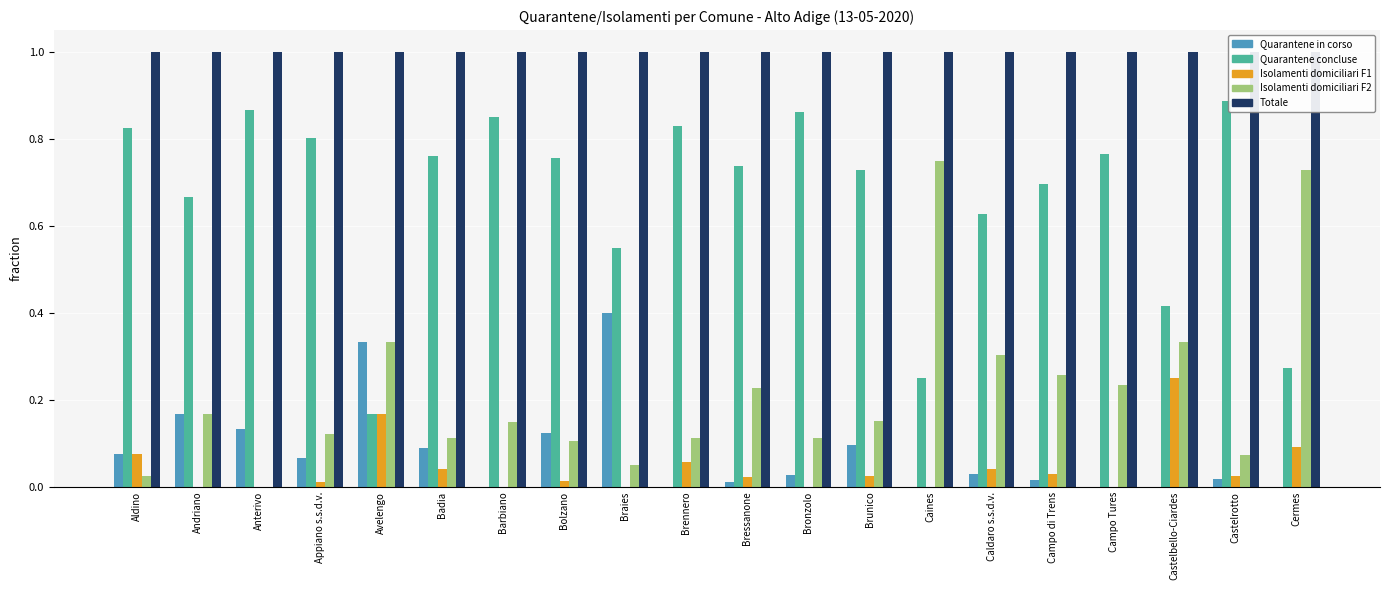

Is the value of Quarantene concluse at Castelbello-Ciardes greater than the value of Totale at Barbiano?

No